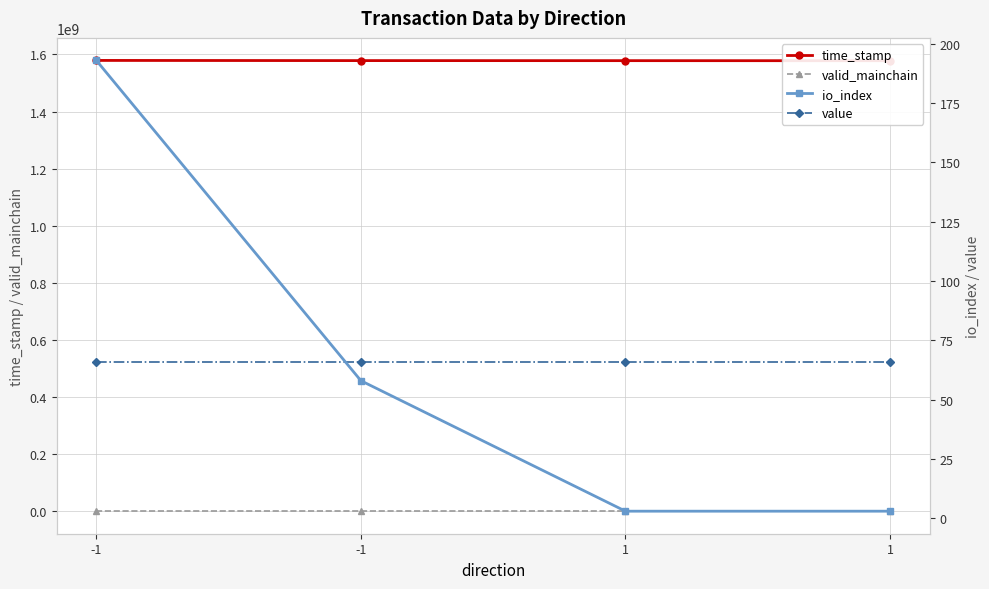

What is the sum of all valid_mainchain values?

4.0